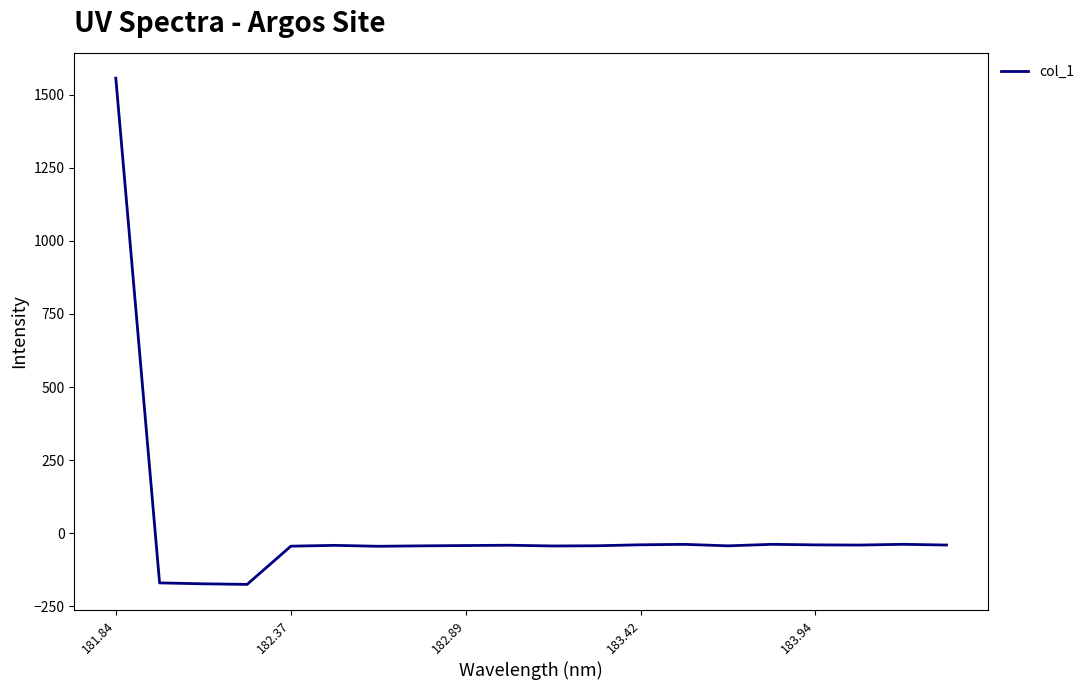

What is the smallest value displayed?

-175.6